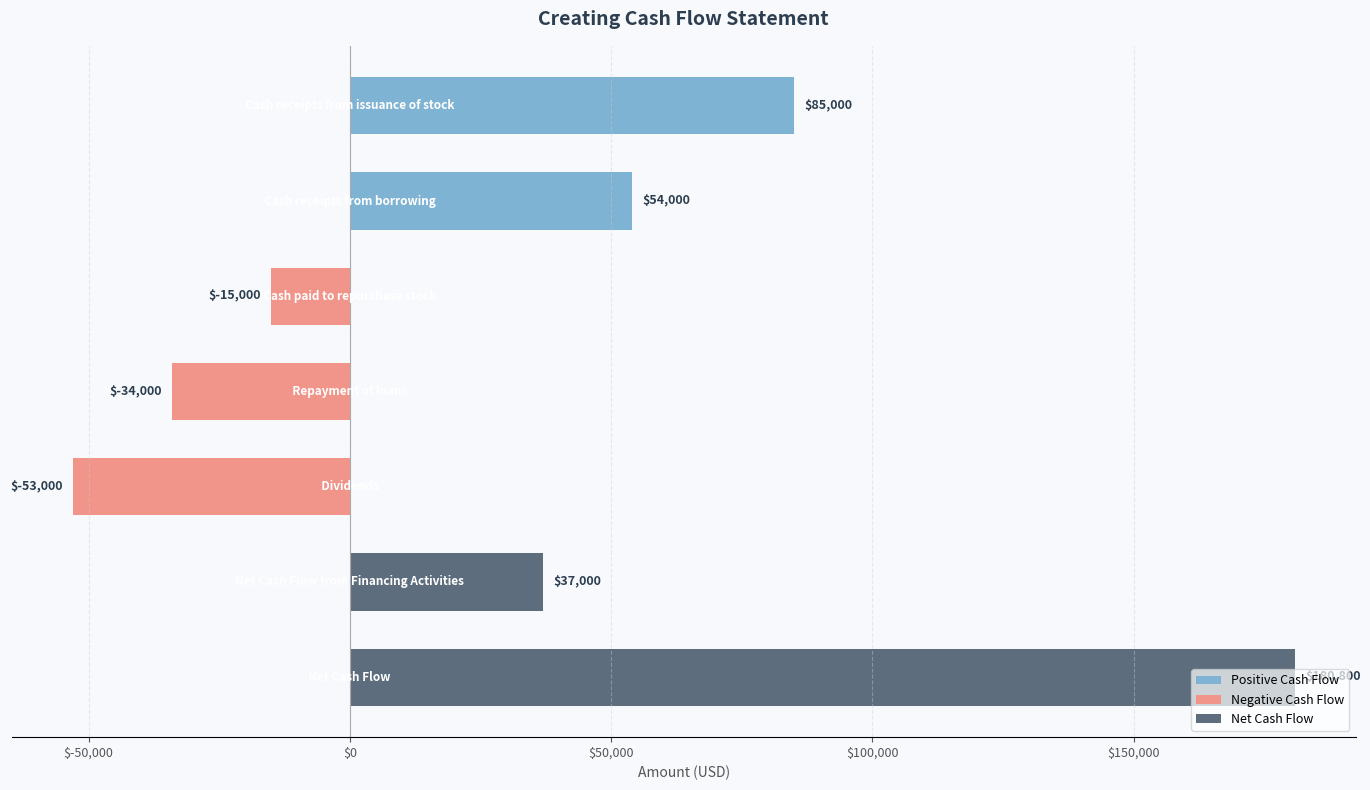

What is the average value?

36400